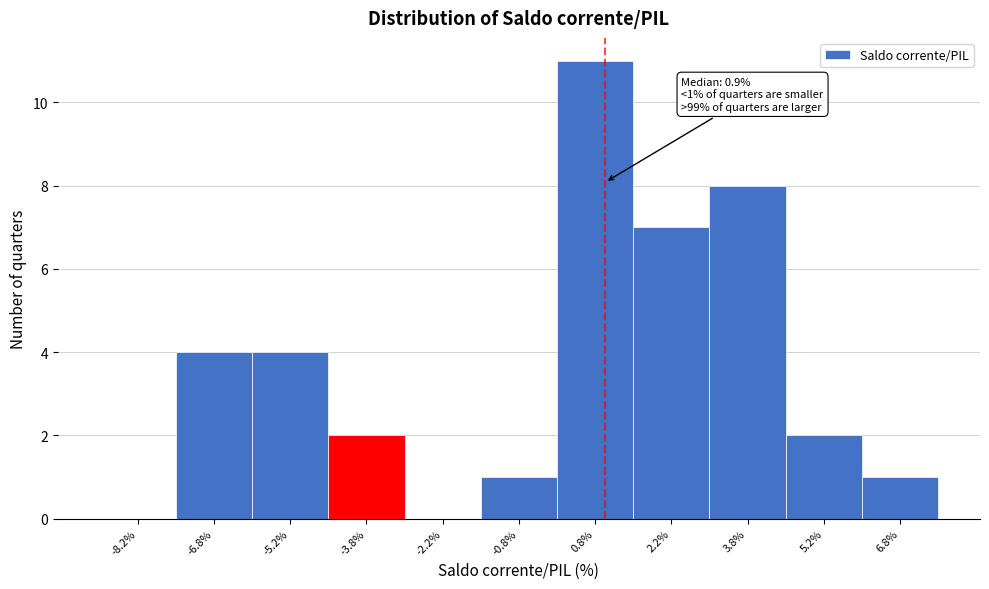

Over which range of the x-axis is the bar tallest?

0.0 to 1.5